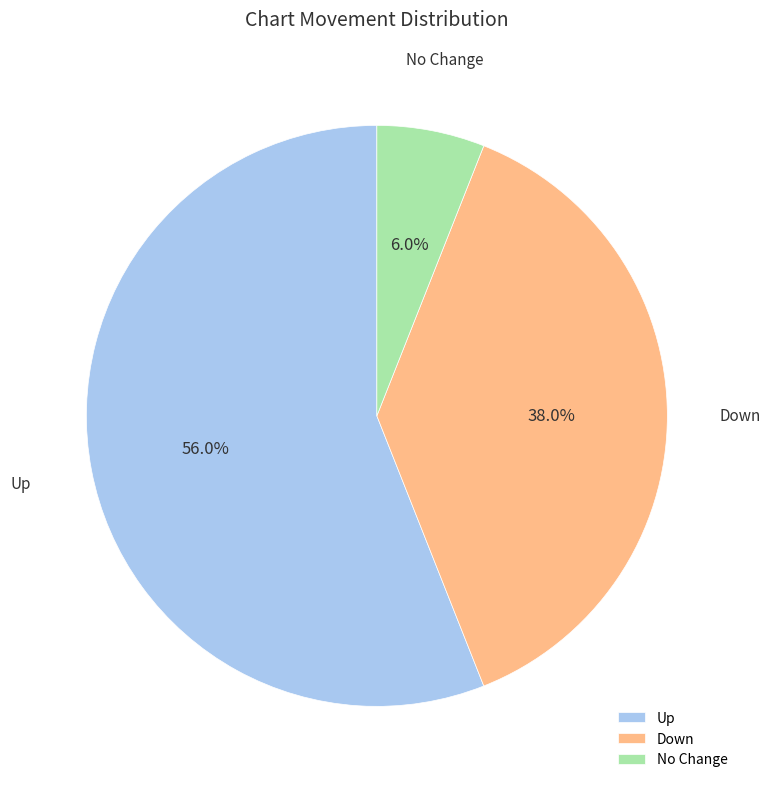

Is there a majority slice in this chart?

Yes